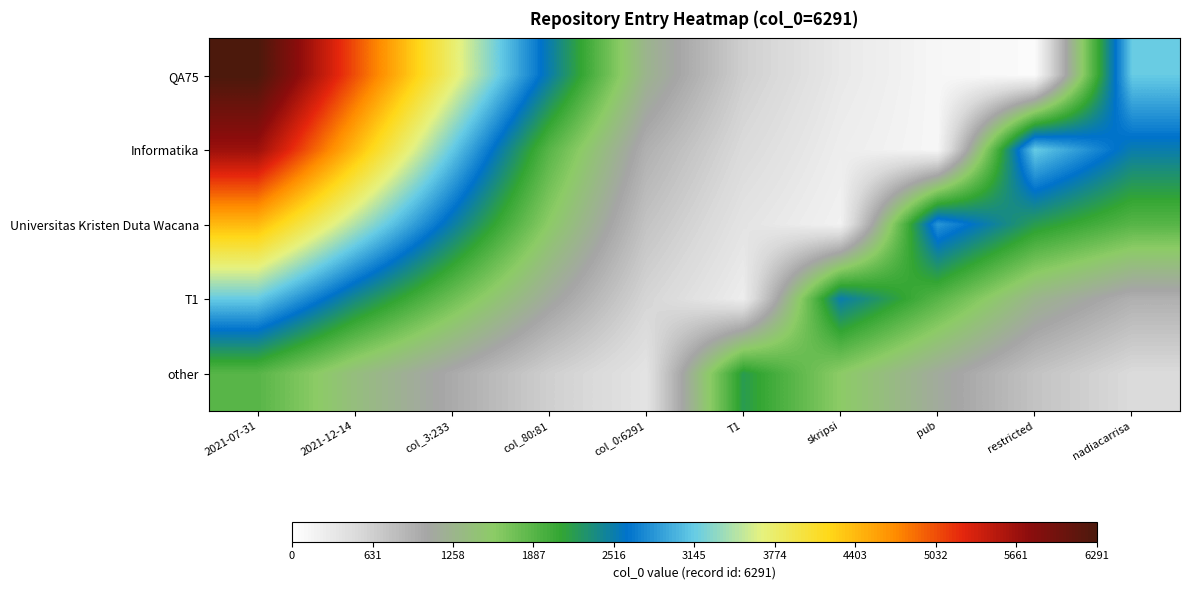

Reading left to right, transcribe all the data shown in this chart.

QA75: 2021-07-31=6291.0	2021-12-14=5032.8	col_3:233=3774.6	col_80:81=2516.4	col_0:6291=1258.2	T1=629.1	skripsi=314.6	pub=125.8	restricted=62.9	nadiacarrisa=3145.5
Informatika: 2021-07-31=5661.9	2021-12-14=4403.7	col_3:233=3145.5	col_80:81=1887.3	col_0:6291=943.6	T1=503.3	skripsi=251.6	pub=125.8	restricted=3145.5	nadiacarrisa=2516.4
Universitas Kristen Duta Wacana: 2021-07-31=4403.7	2021-12-14=3460.1	col_3:233=2516.4	col_80:81=1572.8	col_0:6291=754.9	T1=377.5	skripsi=188.7	pub=2831.0	restricted=2201.8	nadiacarrisa=1887.3
T1: 2021-07-31=3145.5	2021-12-14=2390.6	col_3:233=1761.5	col_80:81=1132.4	col_0:6291=566.2	T1=251.6	skripsi=2516.4	pub=1887.3	restricted=1258.2	nadiacarrisa=943.6
other: 2021-07-31=1887.3	2021-12-14=1384.0	col_3:233=1006.6	col_80:81=629.1	col_0:6291=377.5	T1=2201.8	skripsi=1572.8	pub=1132.4	restricted=754.9	nadiacarrisa=503.3